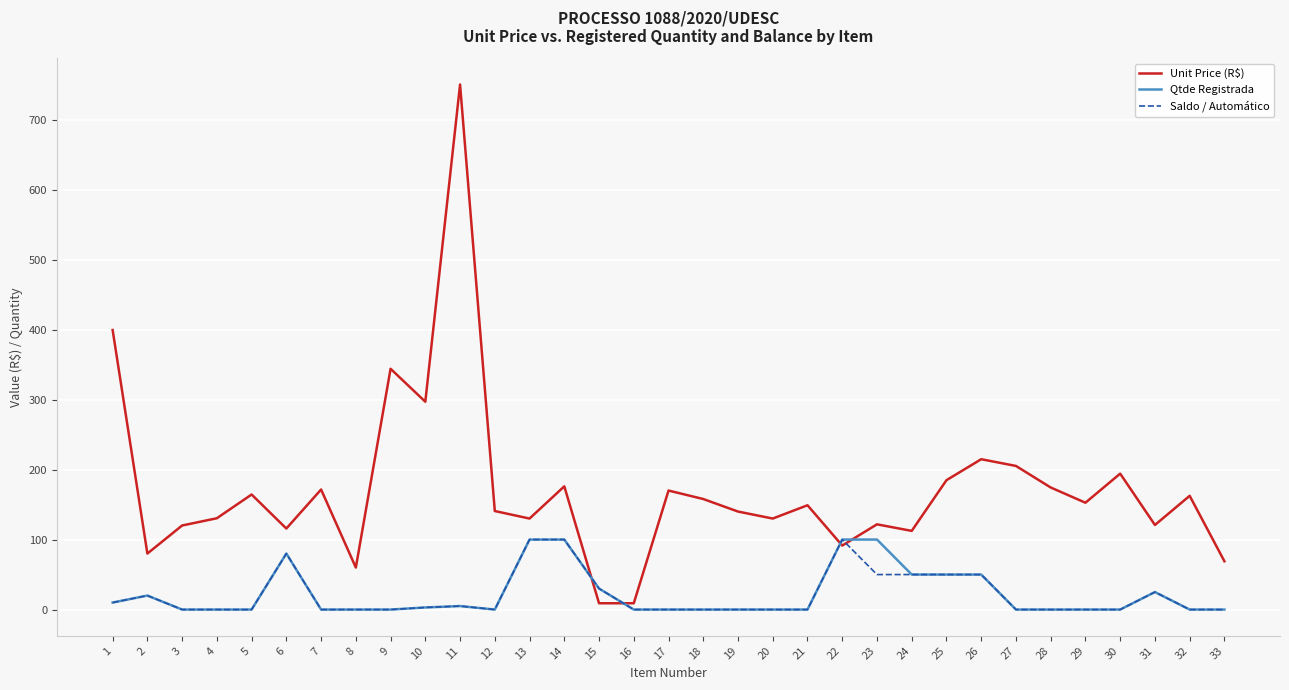

Is it true that Qtde Registrada equals 55.4 at 13?

False